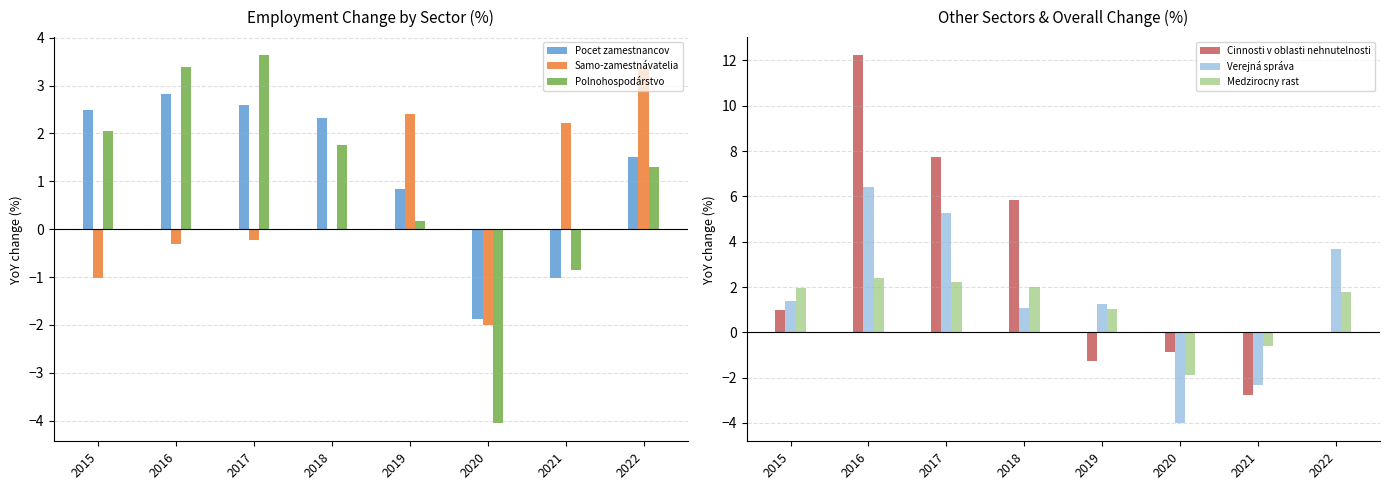

Rank the categories by Samo-zamestnávatelia value from lowest to highest.

2020, 2015, 2016, 2017, 2018, 2021, 2019, 2022